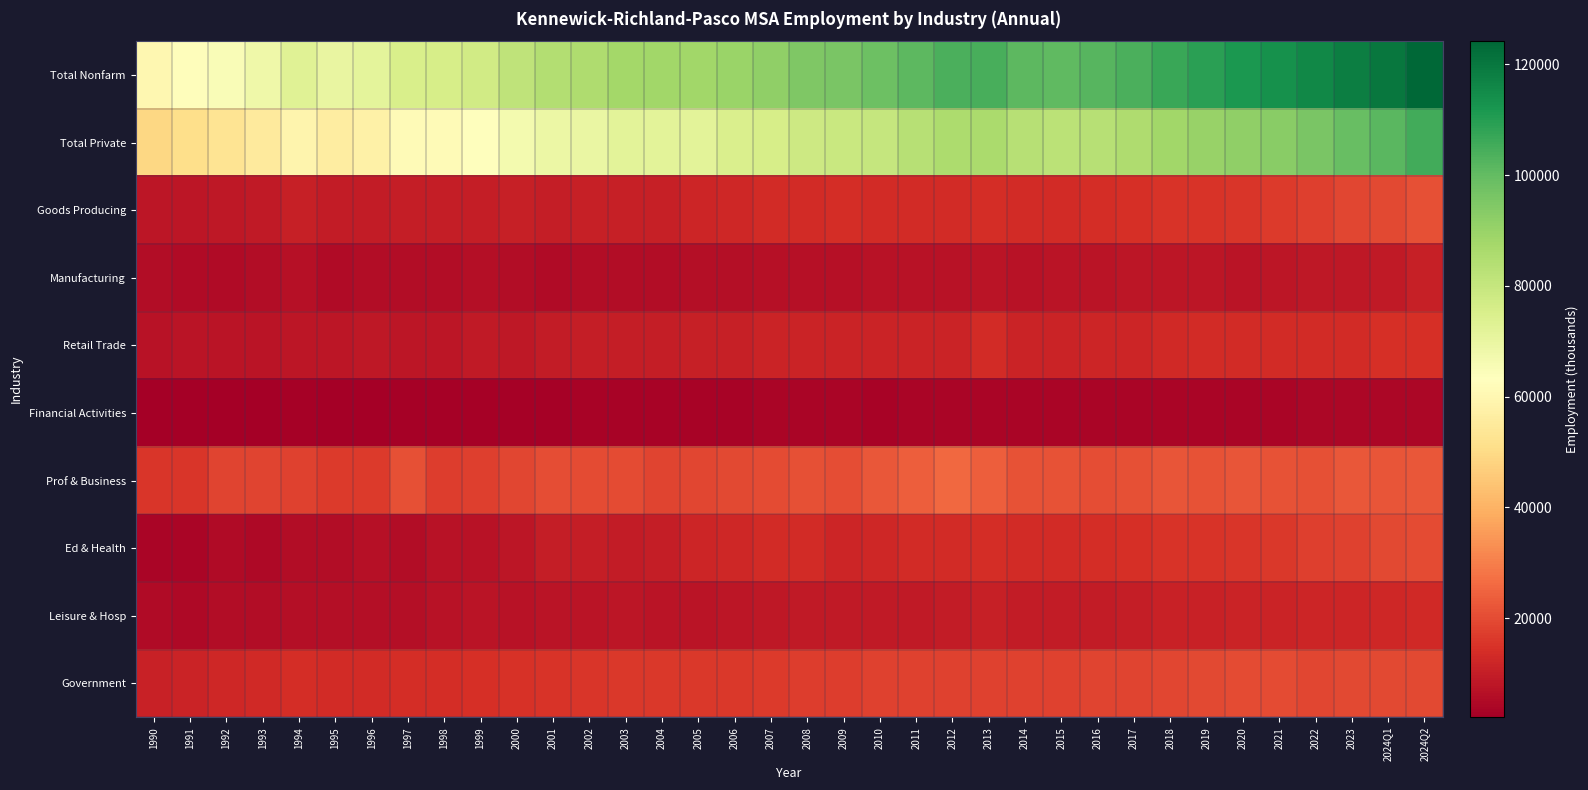

At which category is the sum across all series the highest?

2024Q2